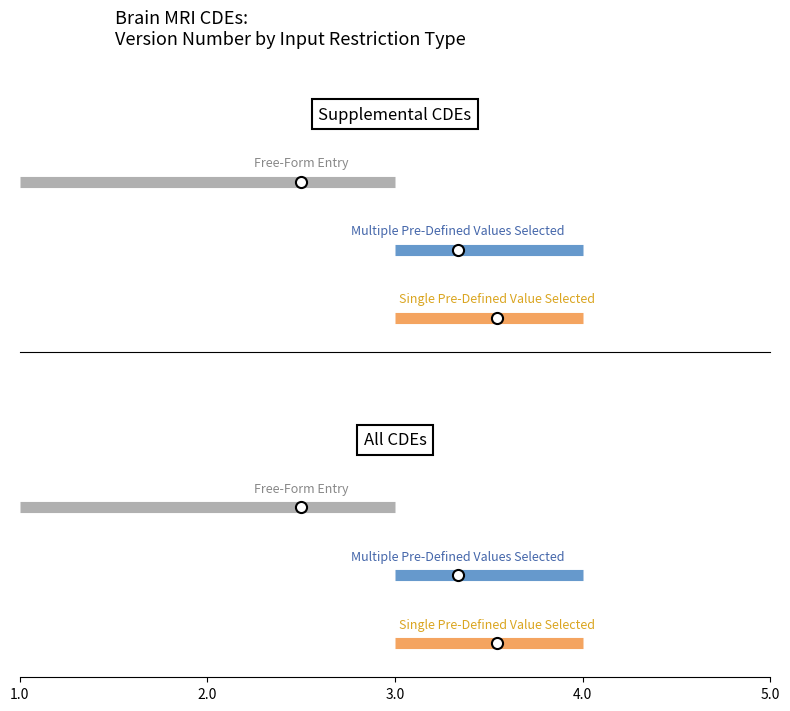

What is the difference between the highest and lowest values at 1.0?

2